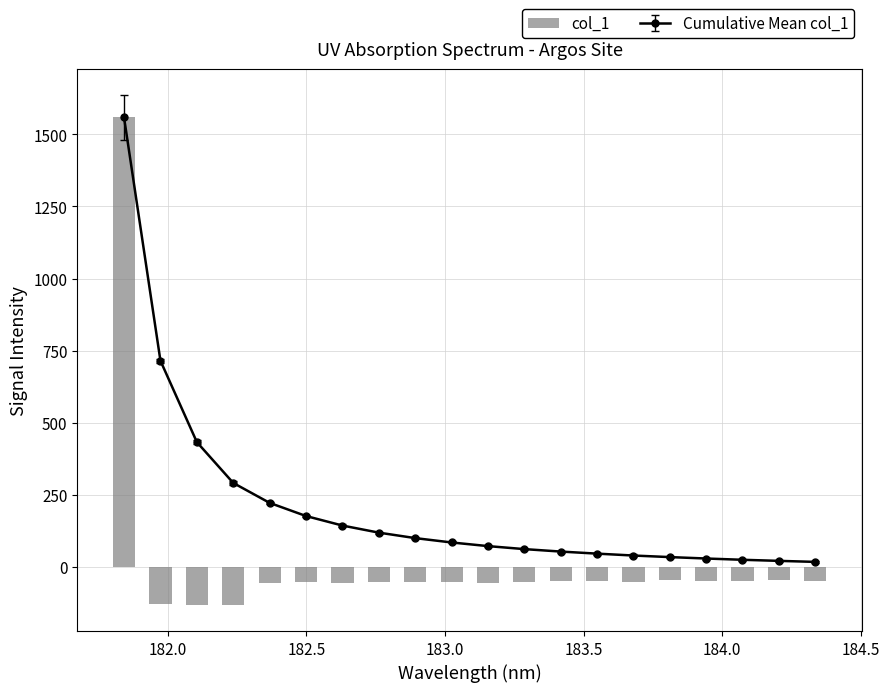

Reading left to right, transcribe all the data shown in this chart.

1558.6	-128.1	-131.0	-133.0	-53.7	-50.9	-53.6	-52.6	-51.1	-50.4	-53.4	-52.0	-48.2	-46.4	-52.0	-46.2	-49.1	-49.6	-45.8	-48.6